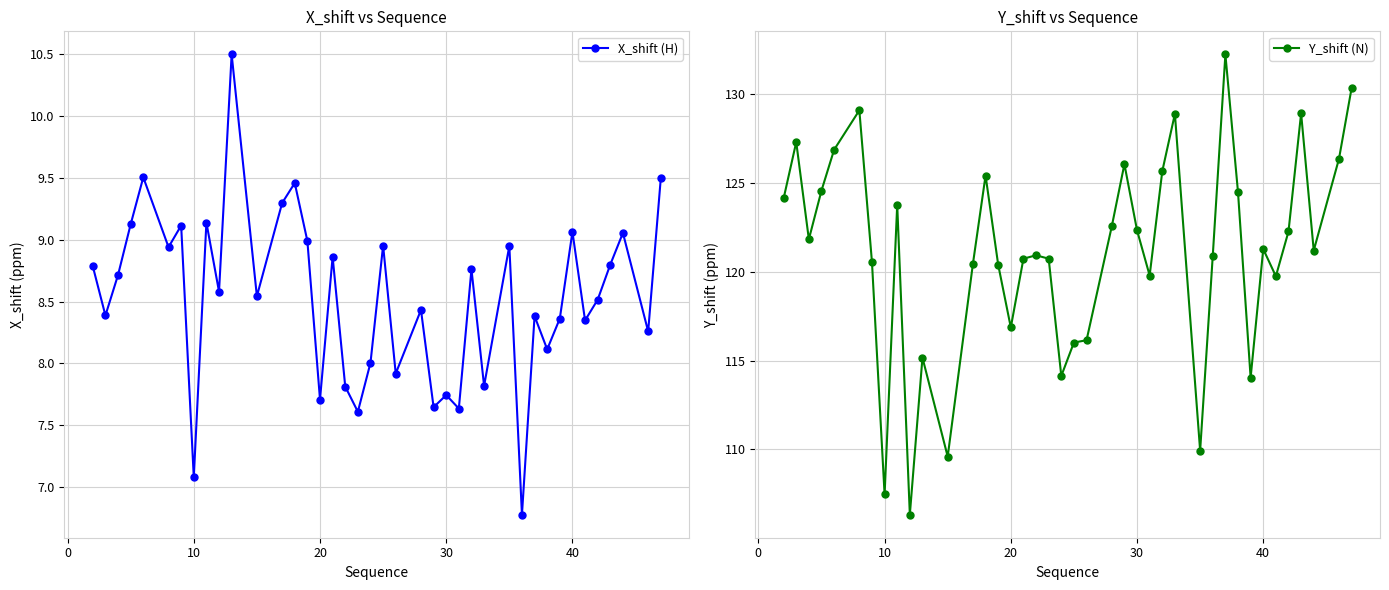

True or false: X_shift (H) has more than 1 points higher than both neighbors.

True